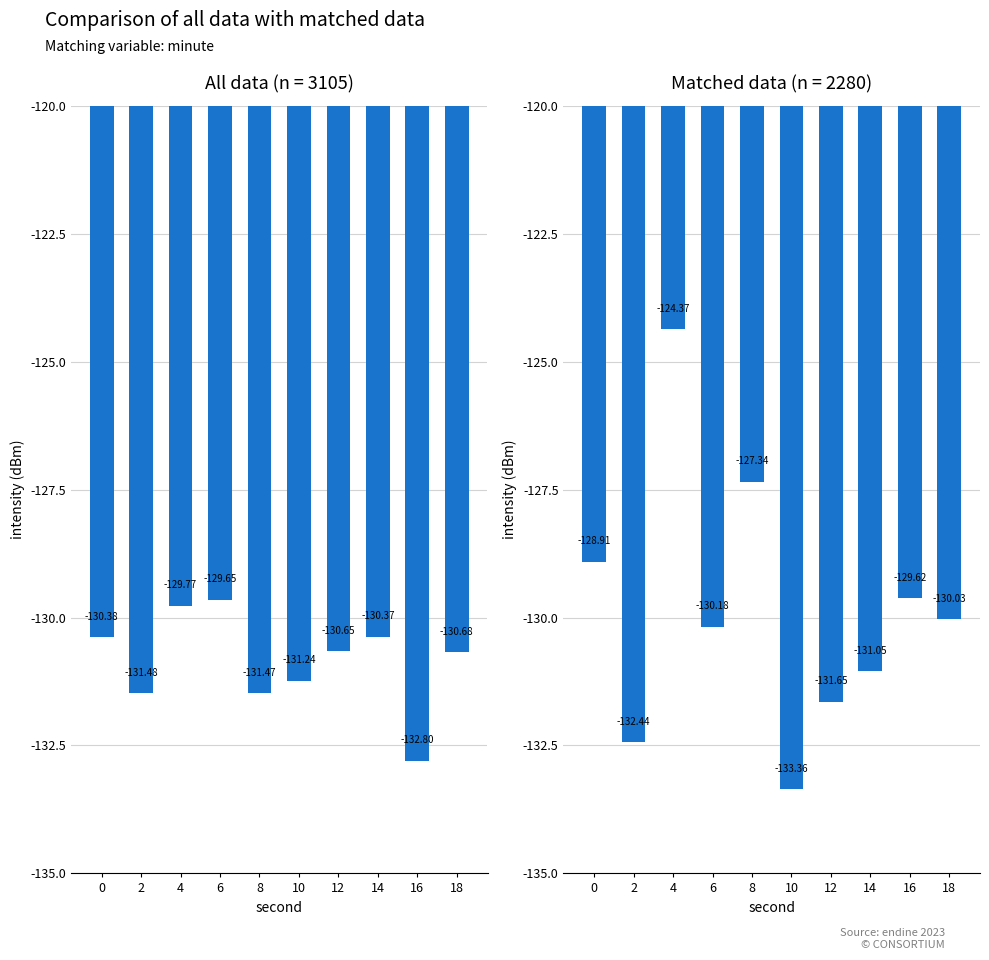

Which series changed the most between 0 and 12?

Matched data (n = 2280)